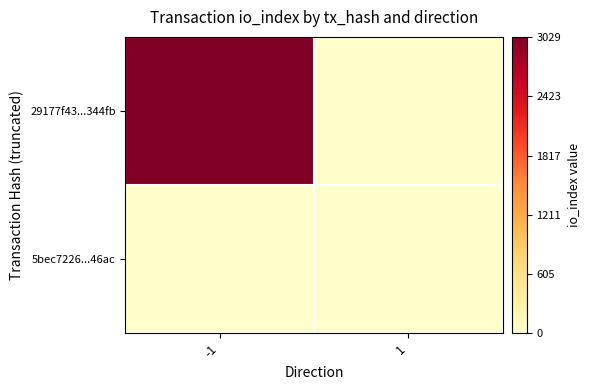

At which category is the sum across all series the highest?

-1